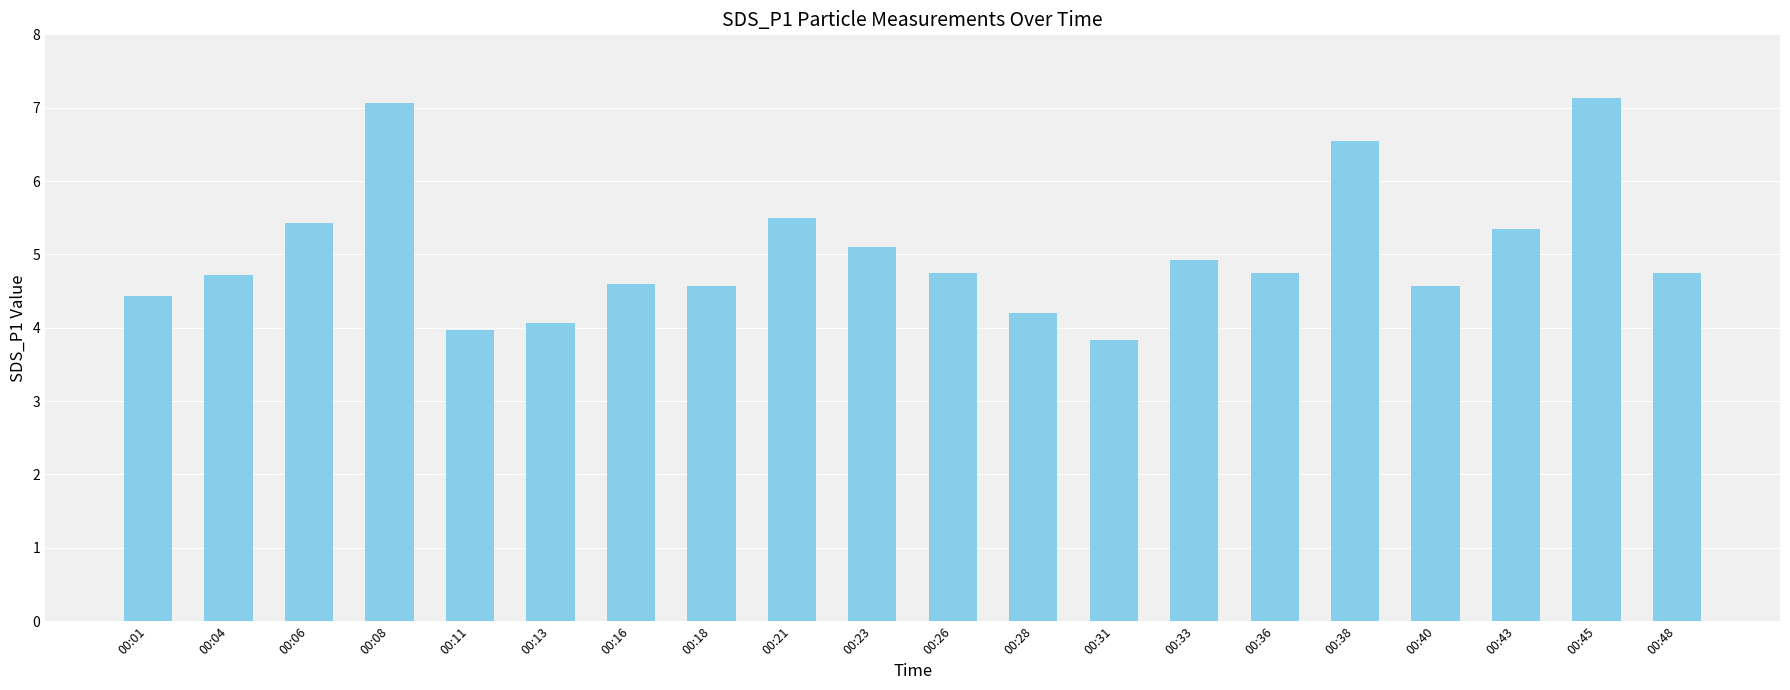

What is the maximum value shown in the chart?

7.1